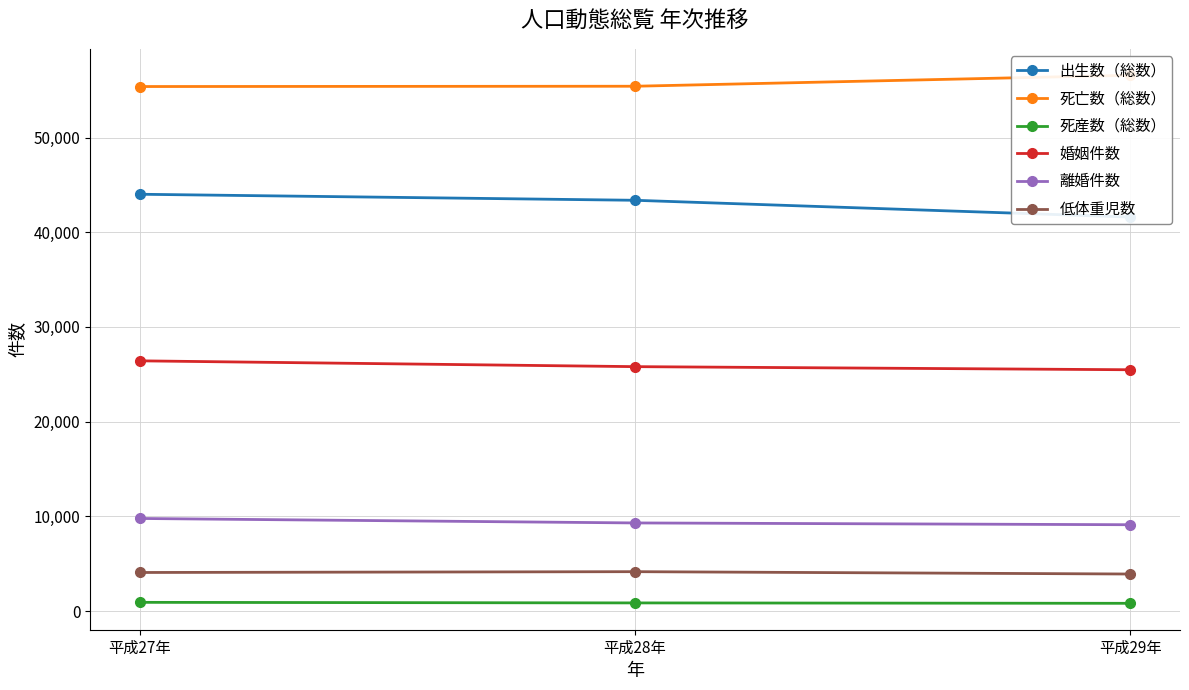

How many lines are shown in the chart?

6